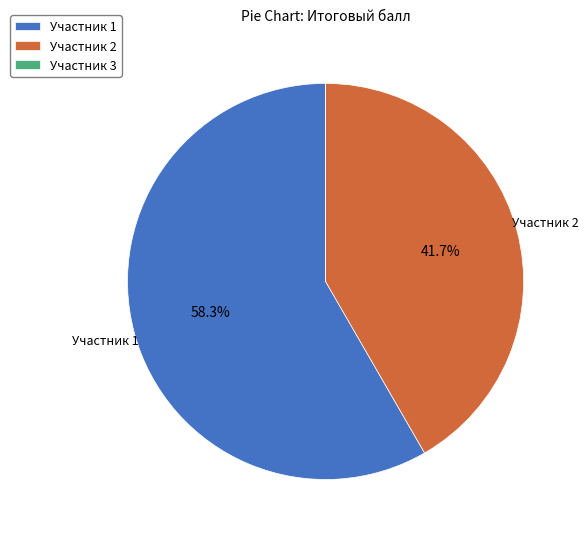

Is there a majority slice in this chart?

Yes